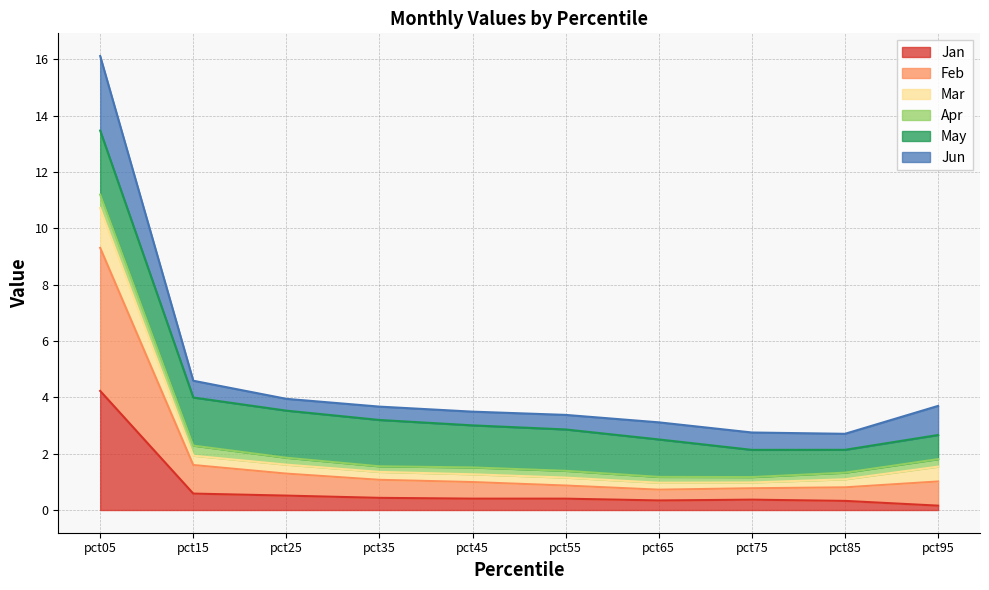

Does the chart display data point markers on the line(s)?

No